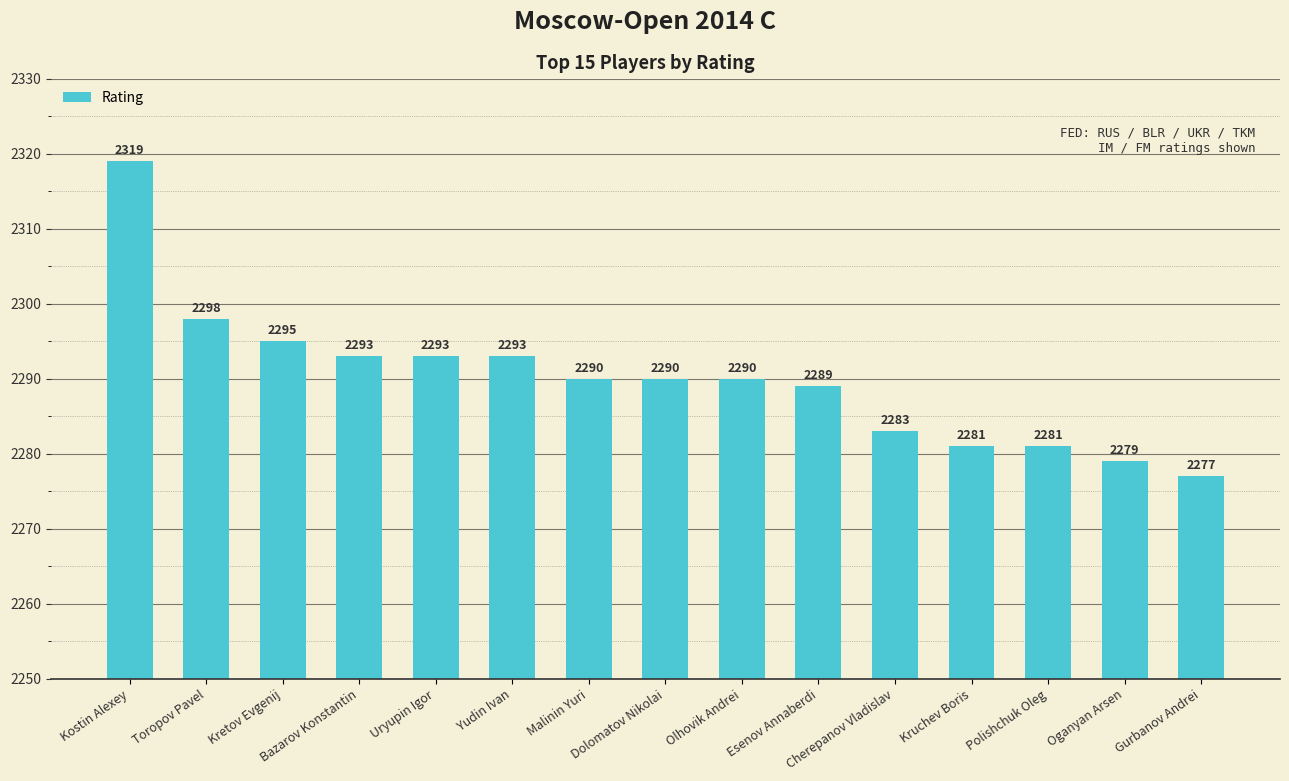

What is the difference between the maximum and minimum values?

42